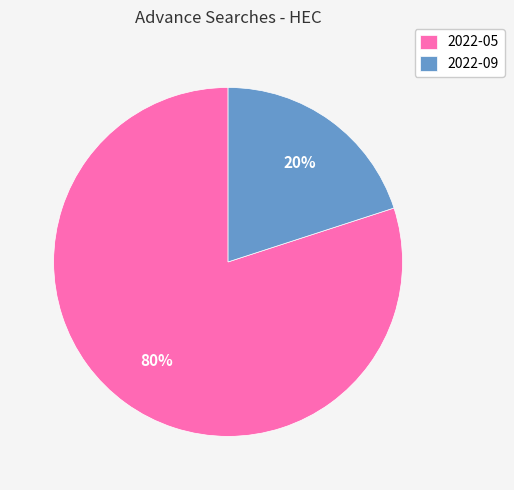

Approximately how many times larger is the value at 2022-05 compared to 2022-09?

4.0